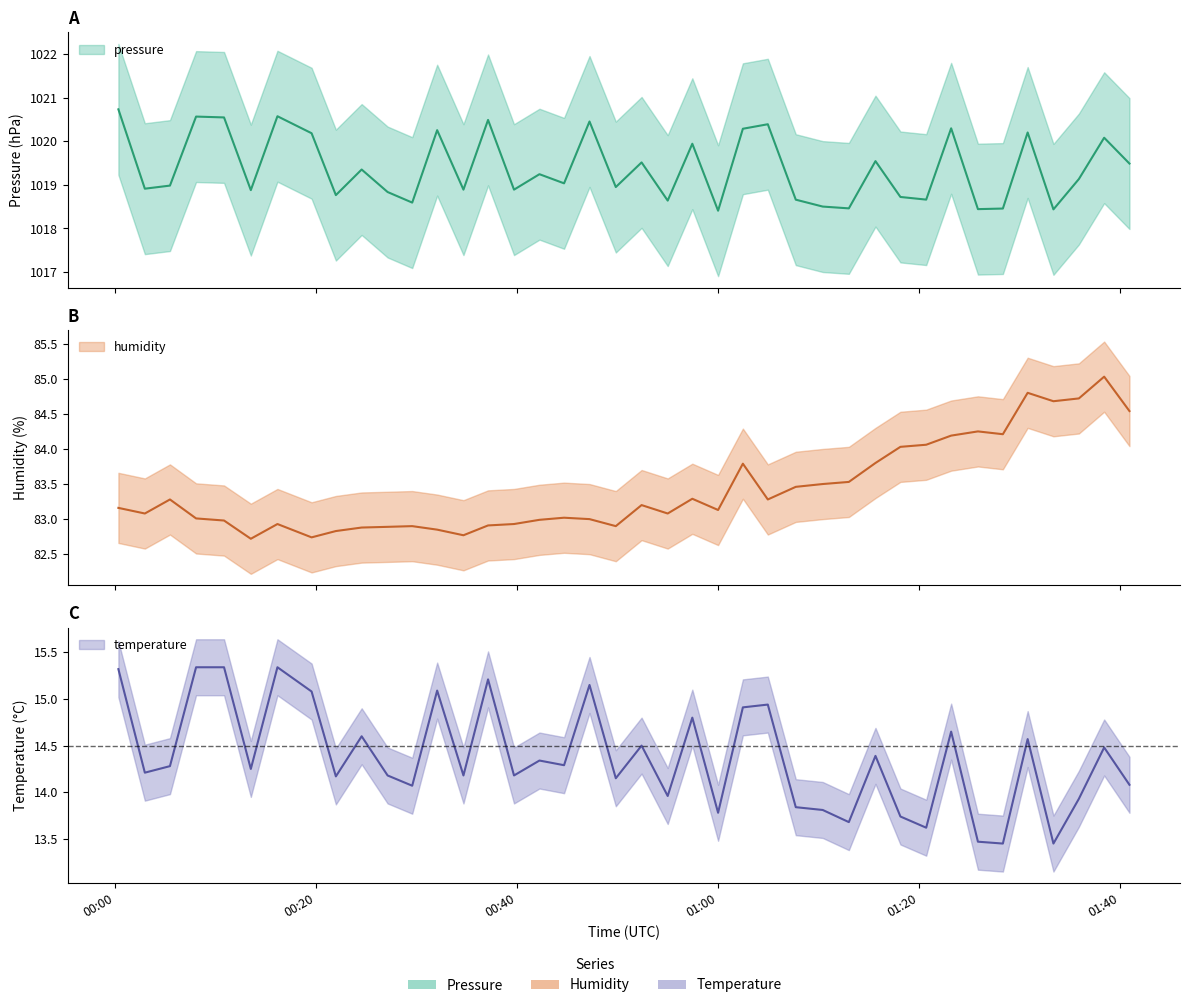

What is the value of the humidity point at the 11th from the left?

82.9